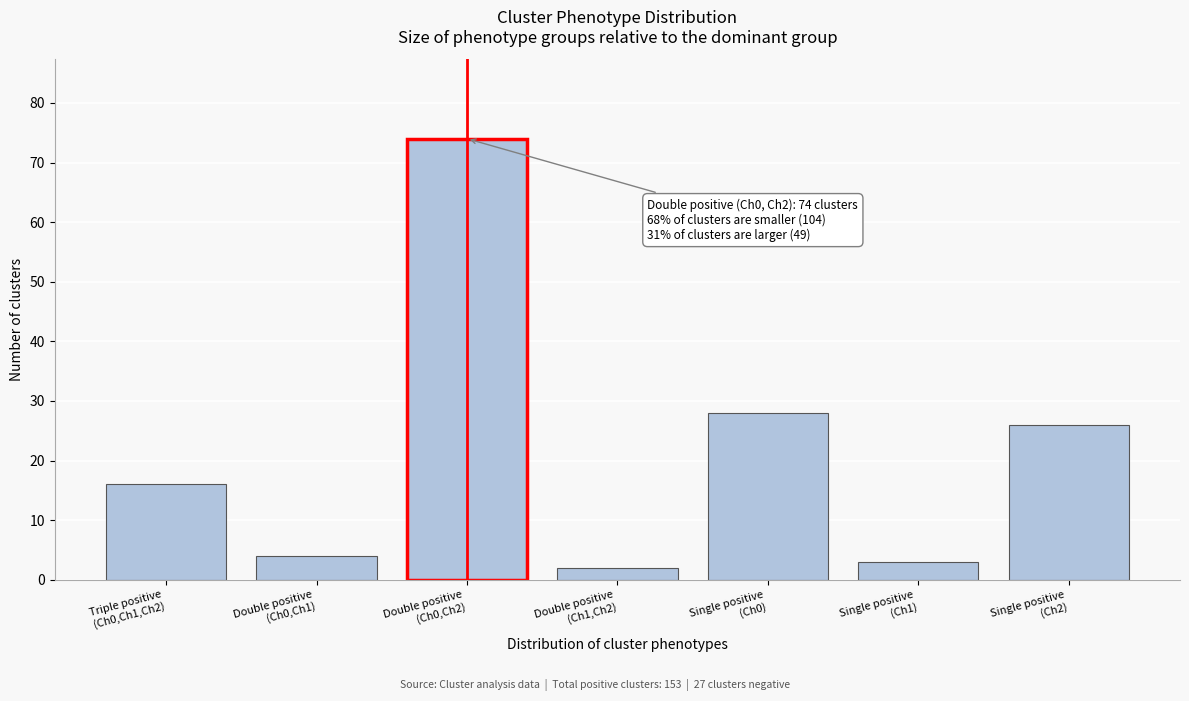

Reading right to left, transcribe all the data shown in this chart.

26	3	28	2	74	4	16